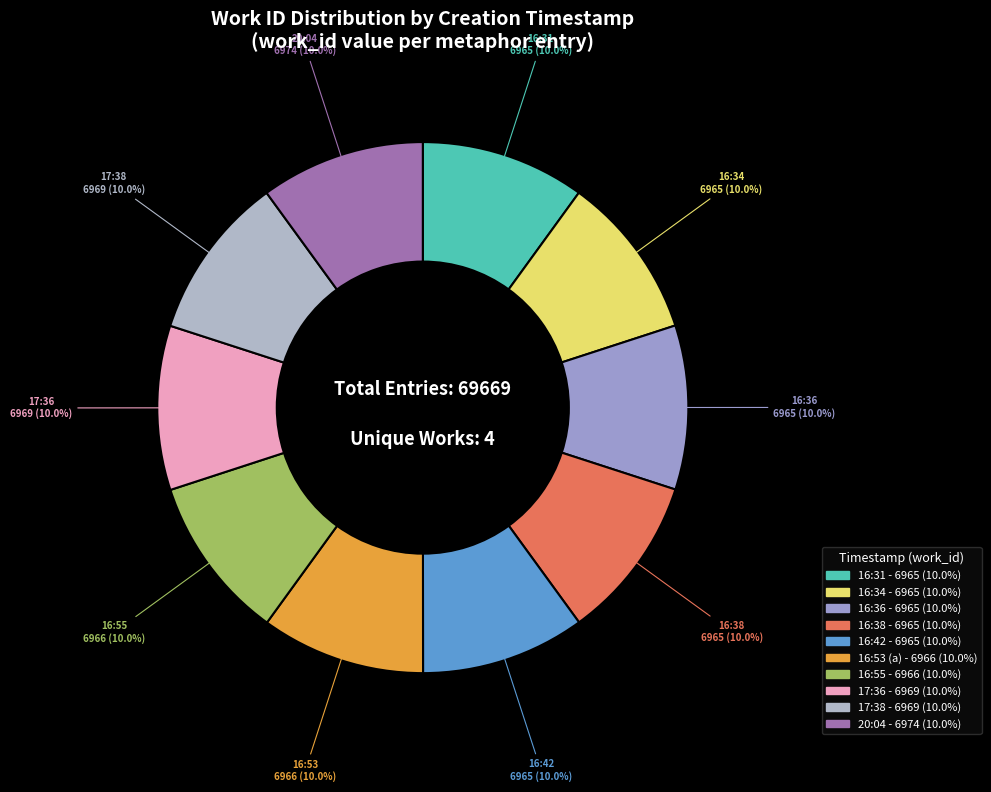

What is the largest slice in the pie chart?

2011-06-23 20:04